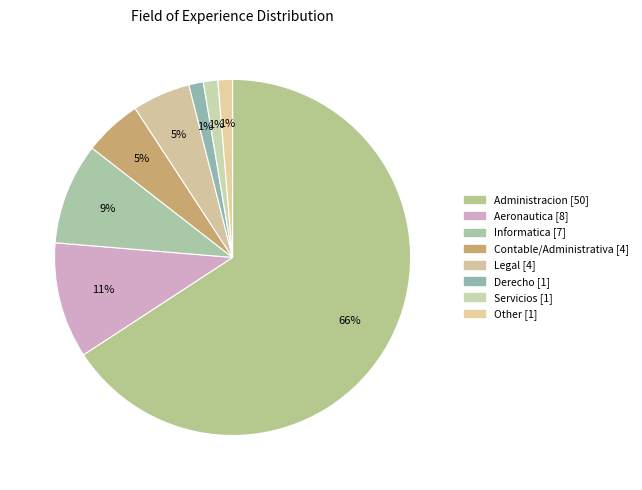

How many segments does this pie chart have?

8